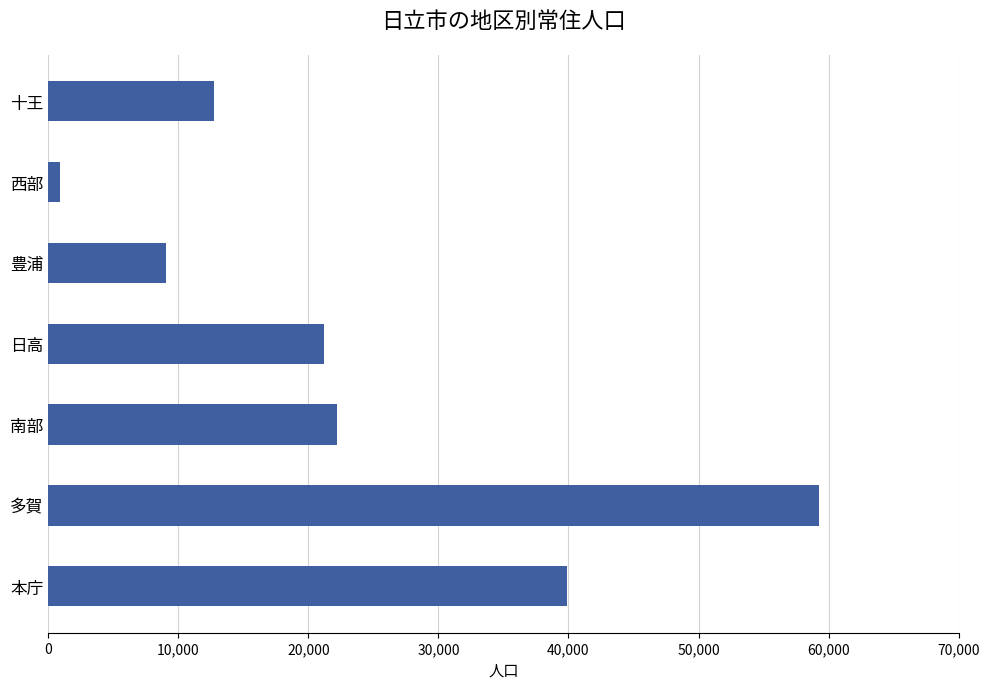

Count the number of data series in this chart.

1